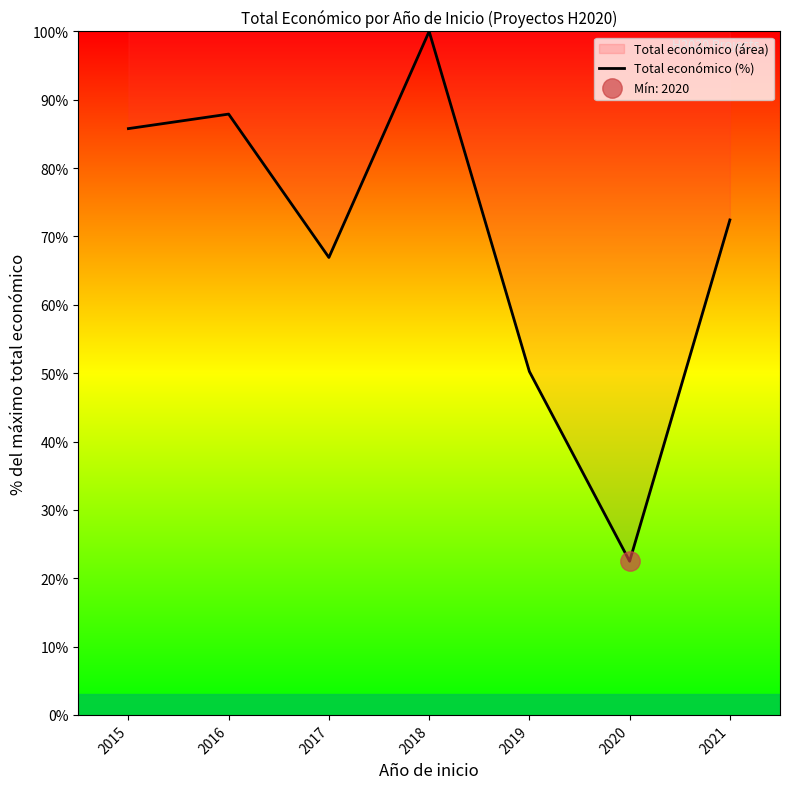

How many data points are above 72?

4